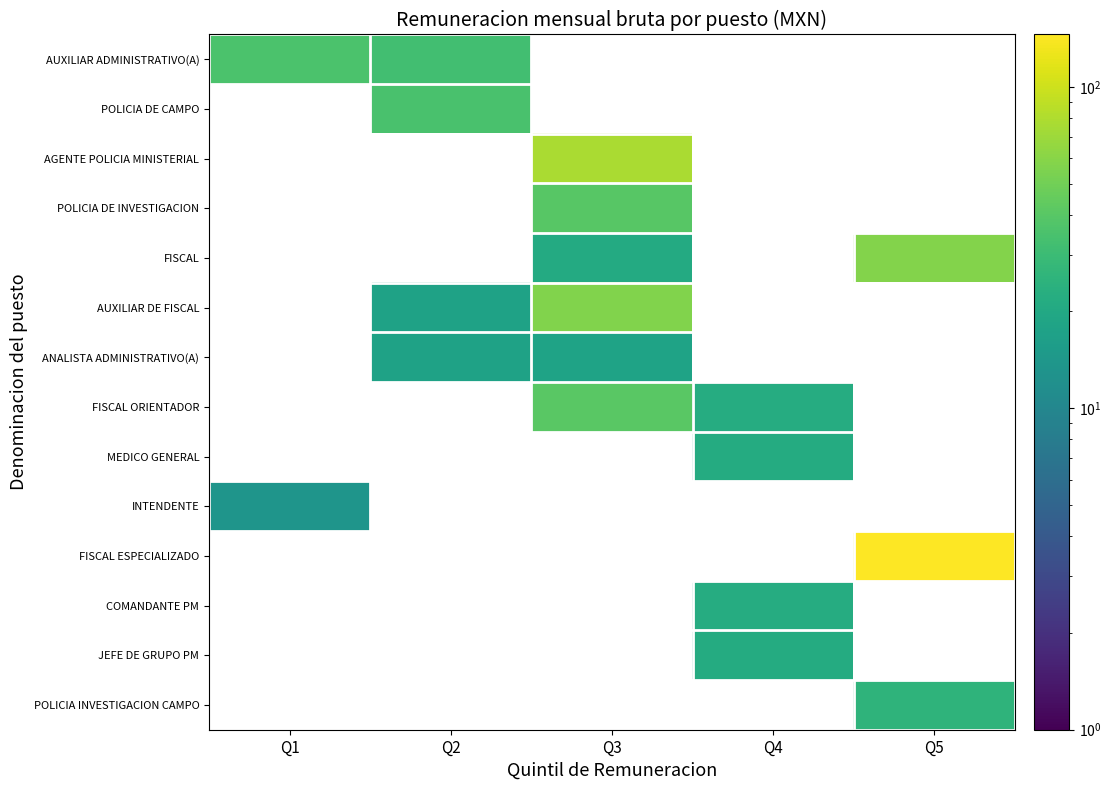

What is the minimum value shown in the chart?

13.5